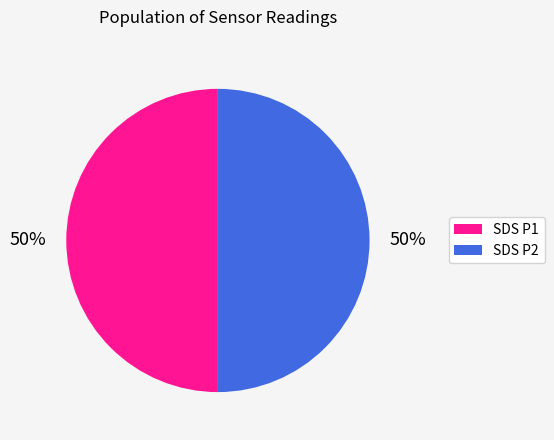

To the nearest percent, what is the average slice percentage?

50%